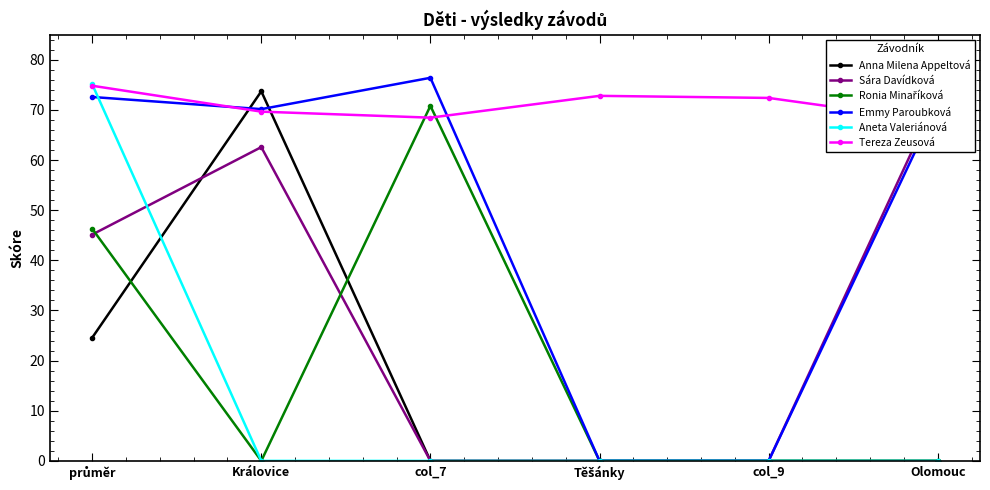

Rank the series at col_7 from lowest to highest value.

Anna Milena Appeltová, Sára Davídková, Aneta Valeriánová, Tereza Zeusová, Ronia Minaříková, Emmy Paroubková